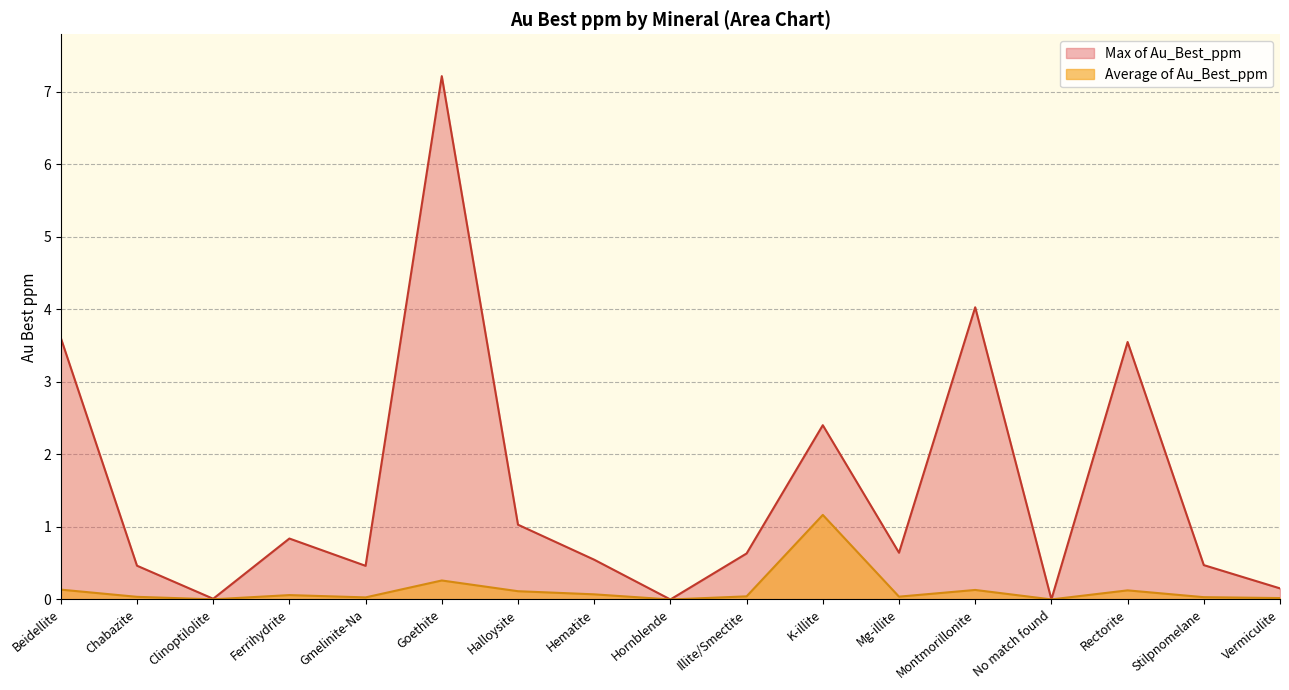

List the series in order of their peak value, highest first.

Max of Au_Best_ppm, Average of Au_Best_ppm